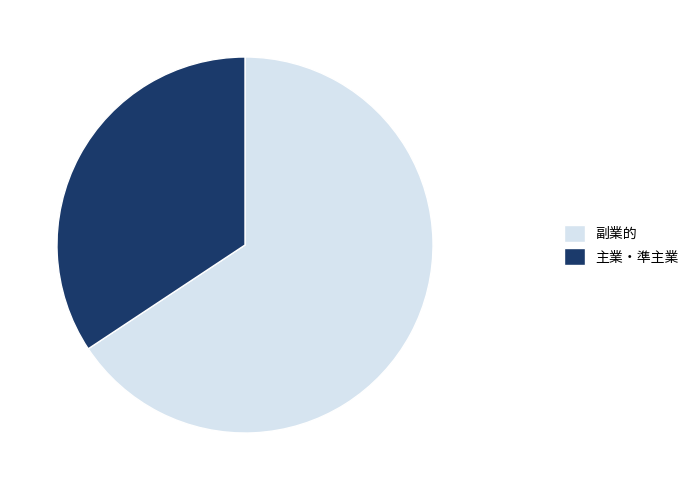

How many segments does this pie chart have?

2